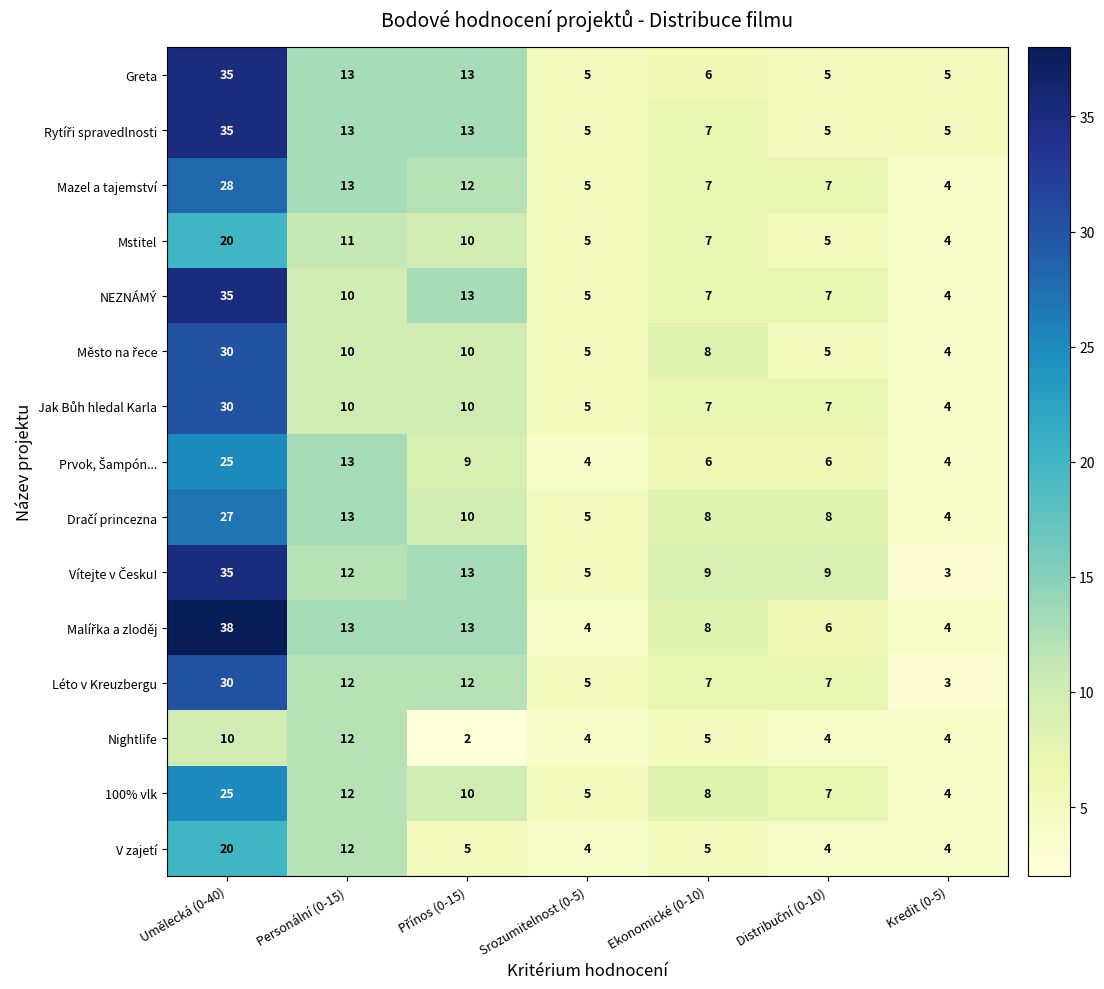

The Nightlife series shows 7 at Ekonomické (0-10). True or false?

False